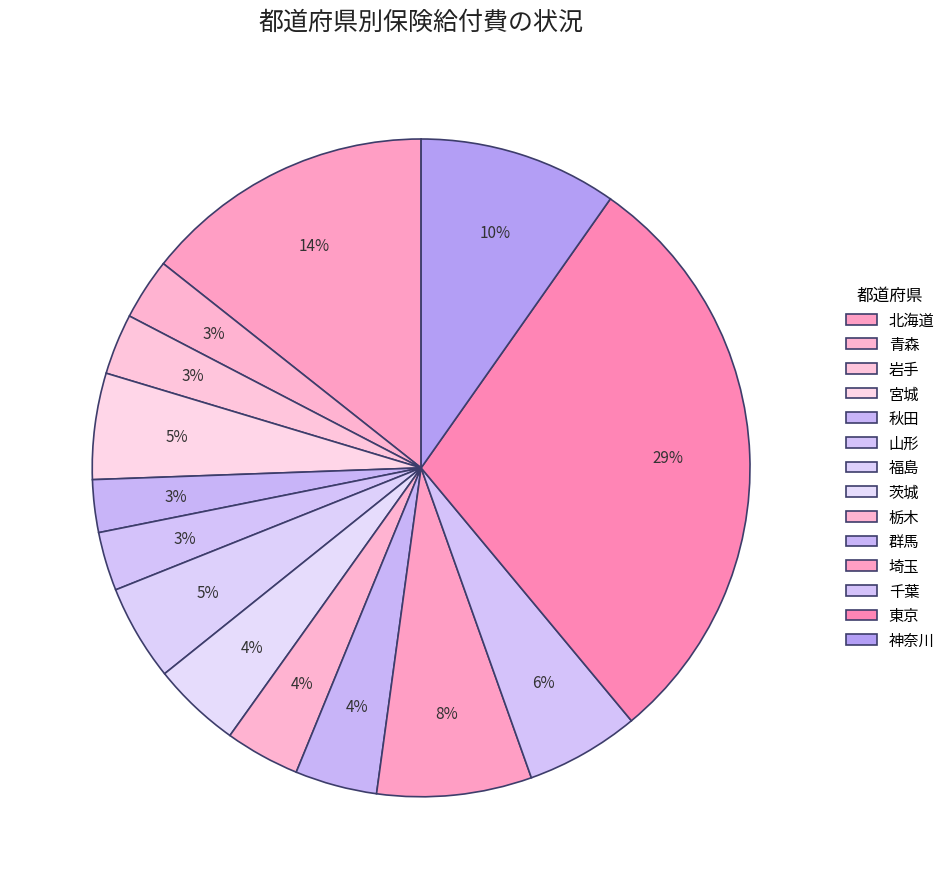

What is the ratio of the value at 東京 to the value at 栃木?

7.9